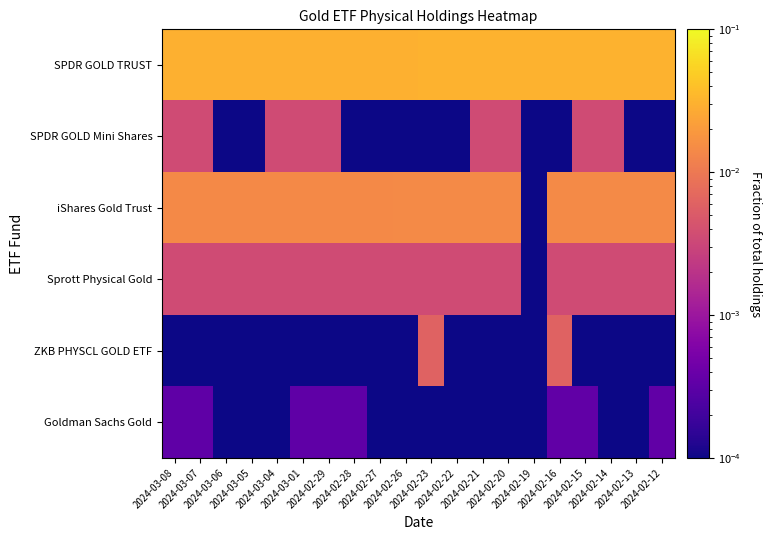

Which series has the largest total across all categories?

SPDR GOLD TRUST